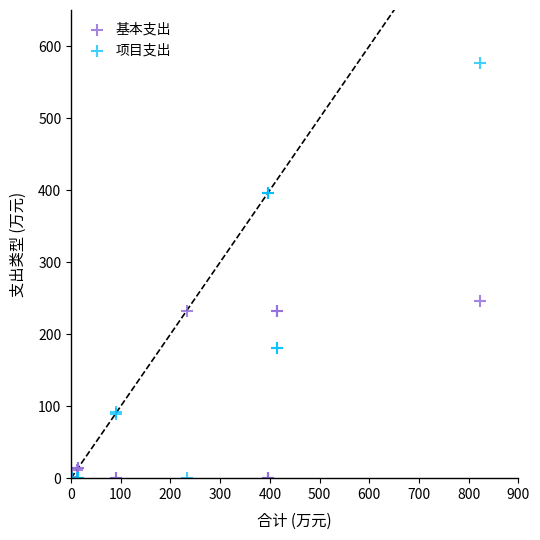

Which series has the largest Y range (max minus min)?

项目支出